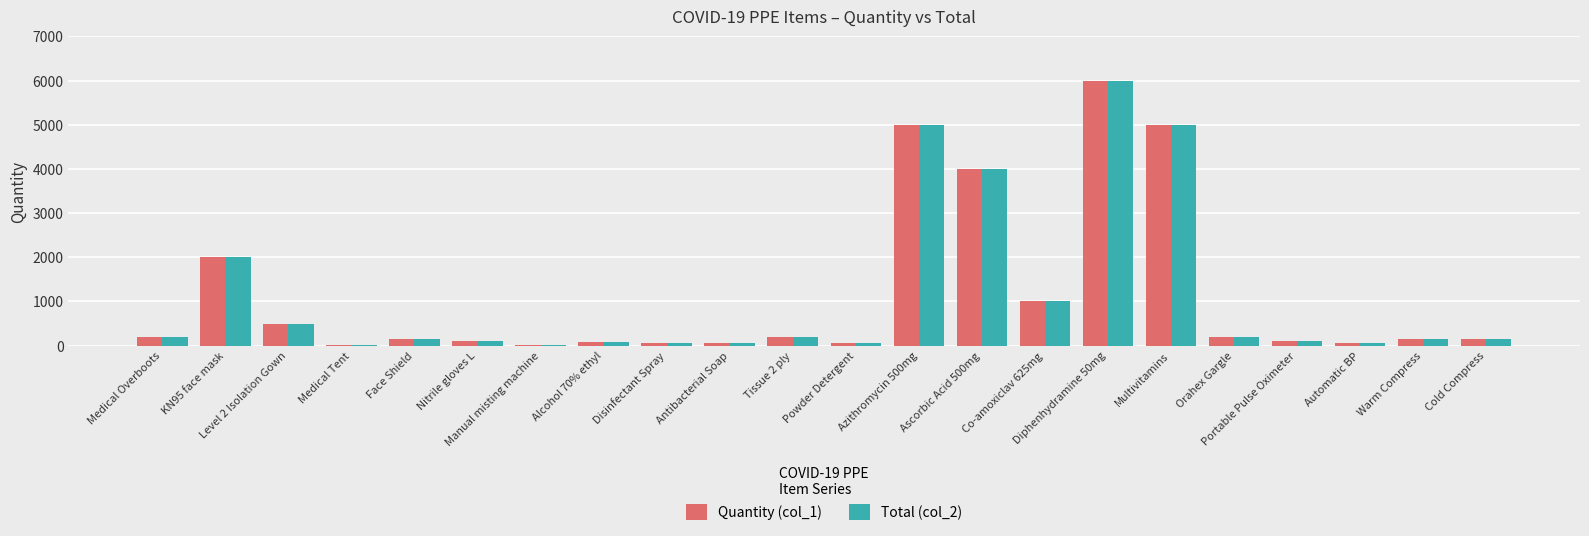

At which category is the sum across all series the highest?

Diphenhydramine 50mg